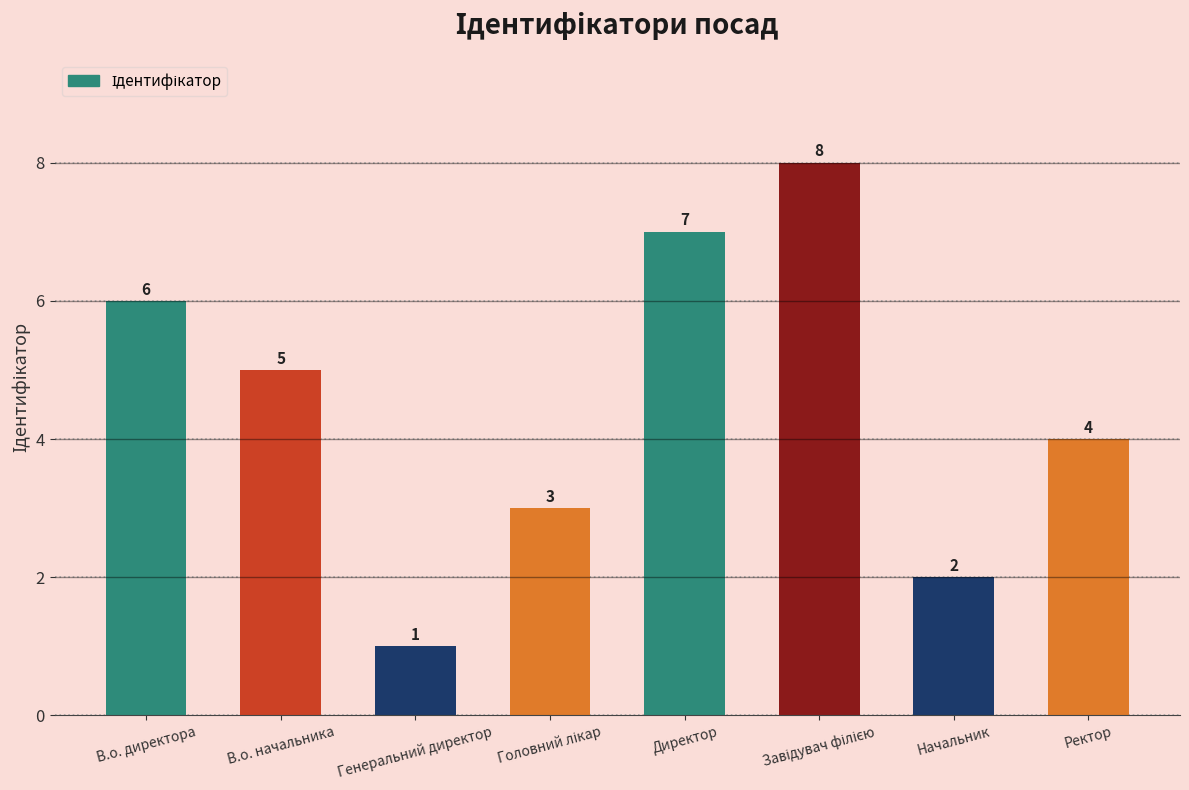

Where does the data first go above 5?

В.о. директора